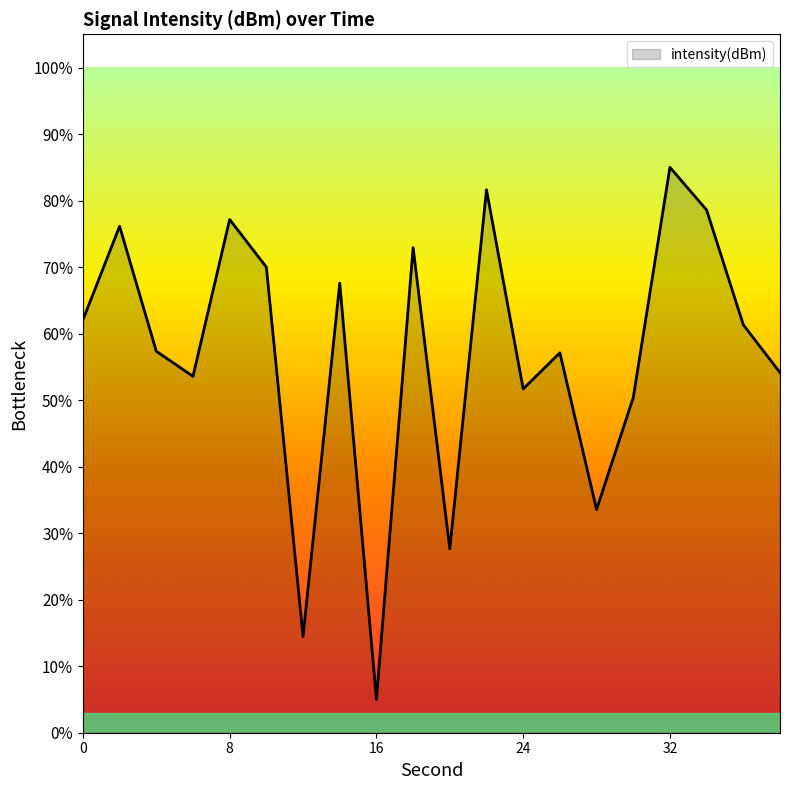

How many lines are shown in the chart?

1